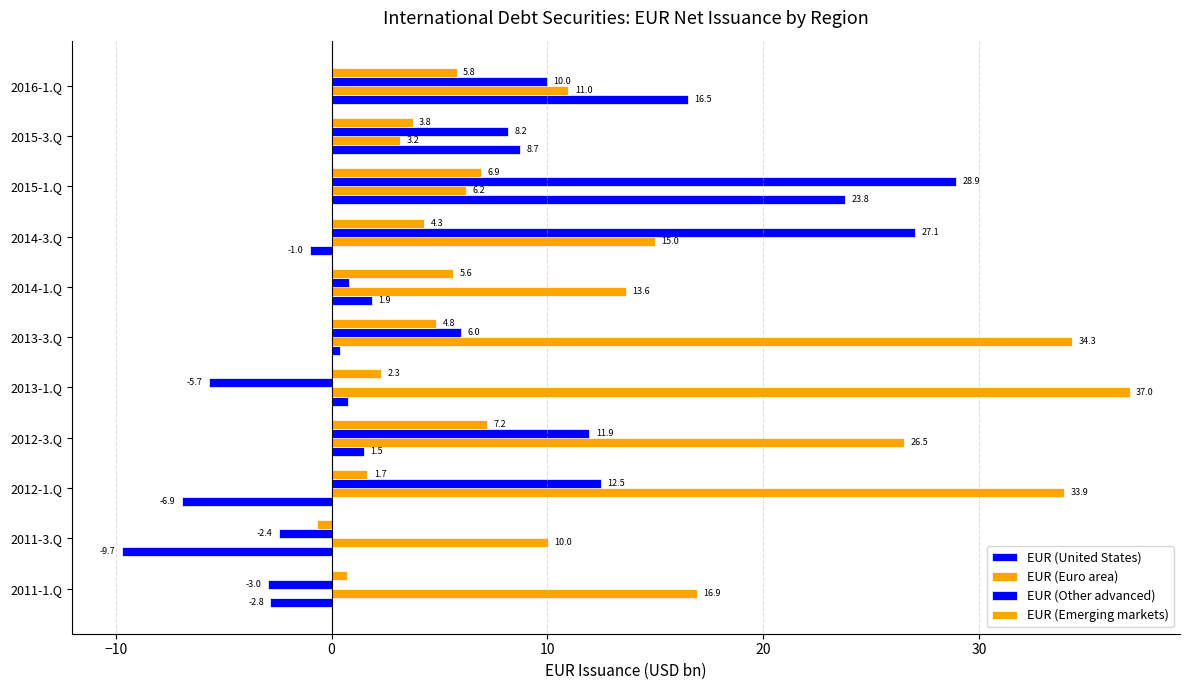

Rank the series by their maximum value, from lowest to highest.

EUR (Emerging markets), EUR (United States), EUR (Other advanced), EUR (Euro area)